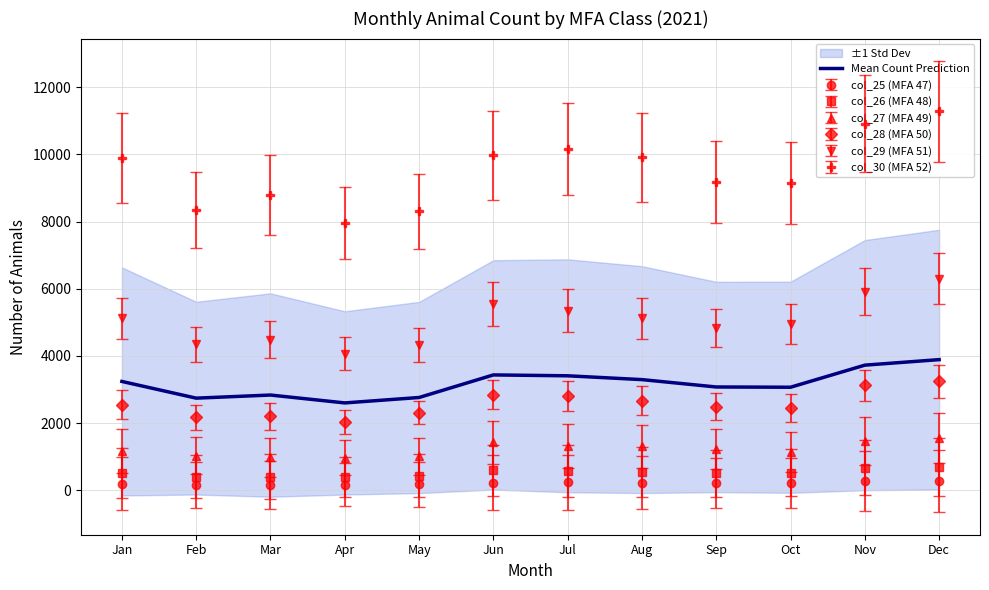

Rank the categories by value from lowest to highest.

Apr, Feb, May, Mar, Oct, Sep, Jan, Aug, Jul, Jun, Nov, Dec